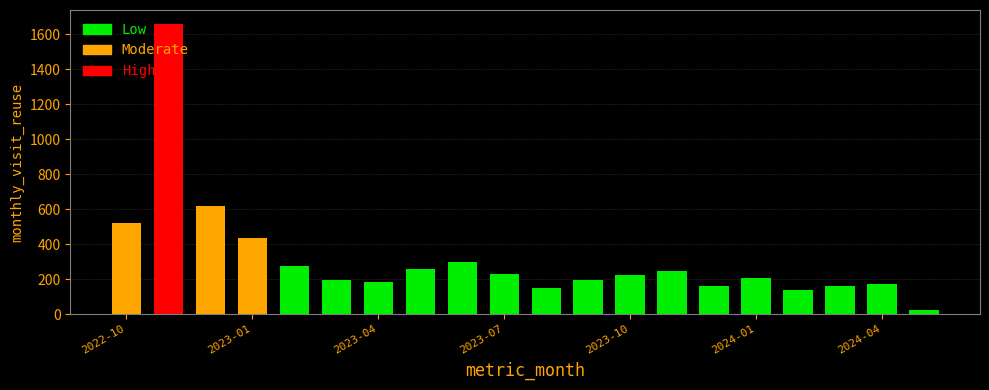

Count the number of data series in this chart.

3